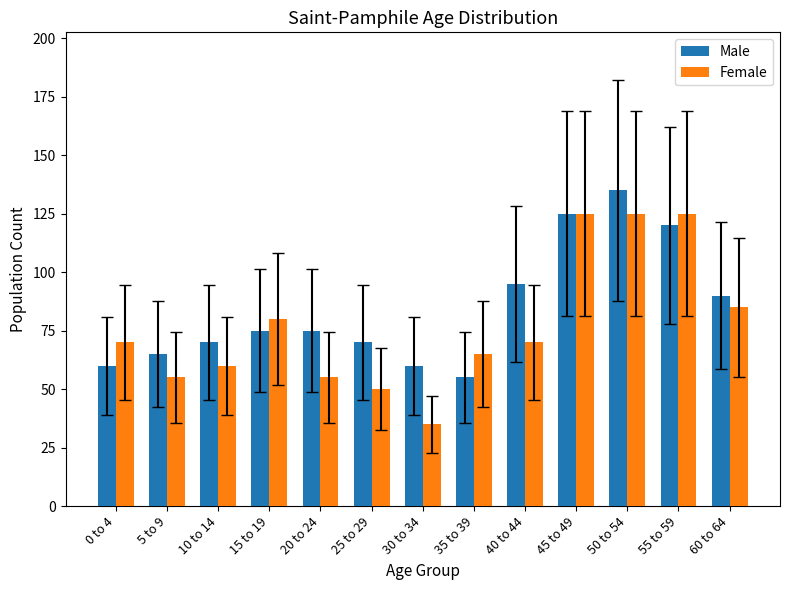

How many data points in Female are less than 70?

6